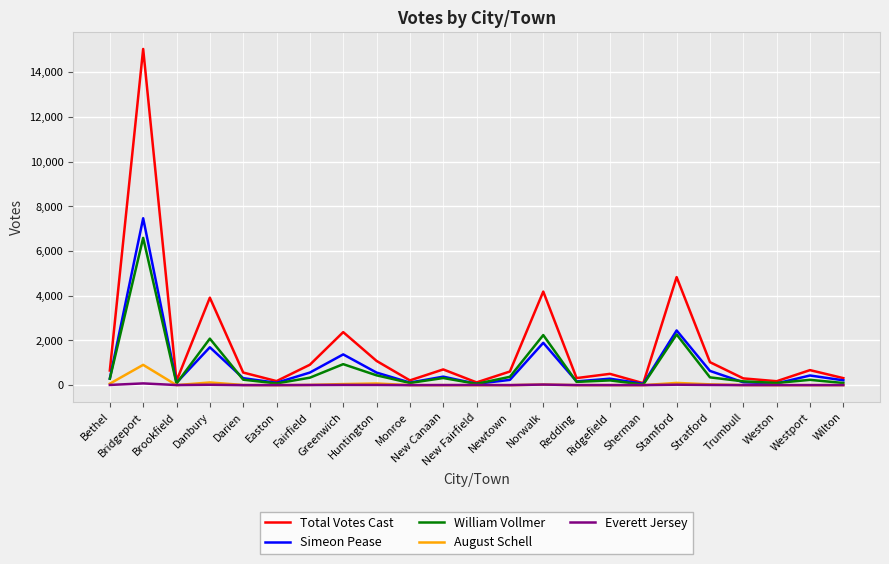

Rank the series by their maximum value, from highest to lowest.

Total Votes Cast, Simeon Pease, William Vollmer, August Schell, Everett Jersey